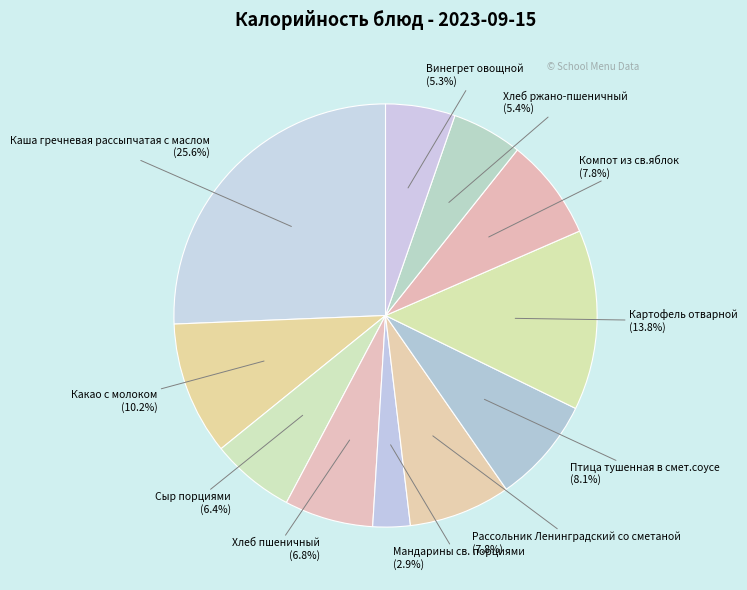

Is there a majority slice in this chart?

No